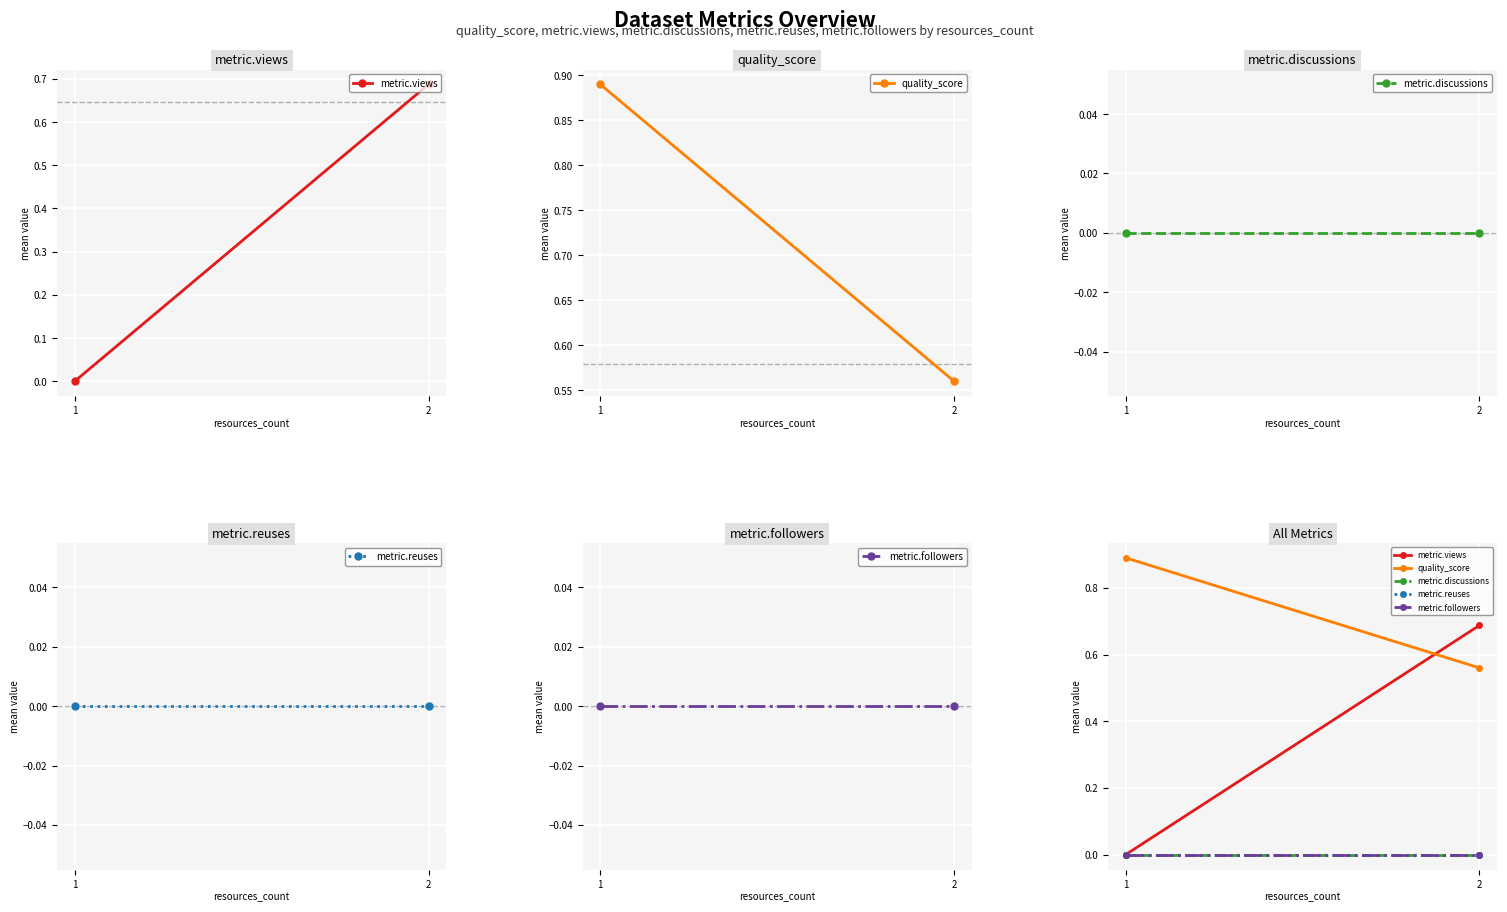

Which series has the largest total across all categories?

quality_score